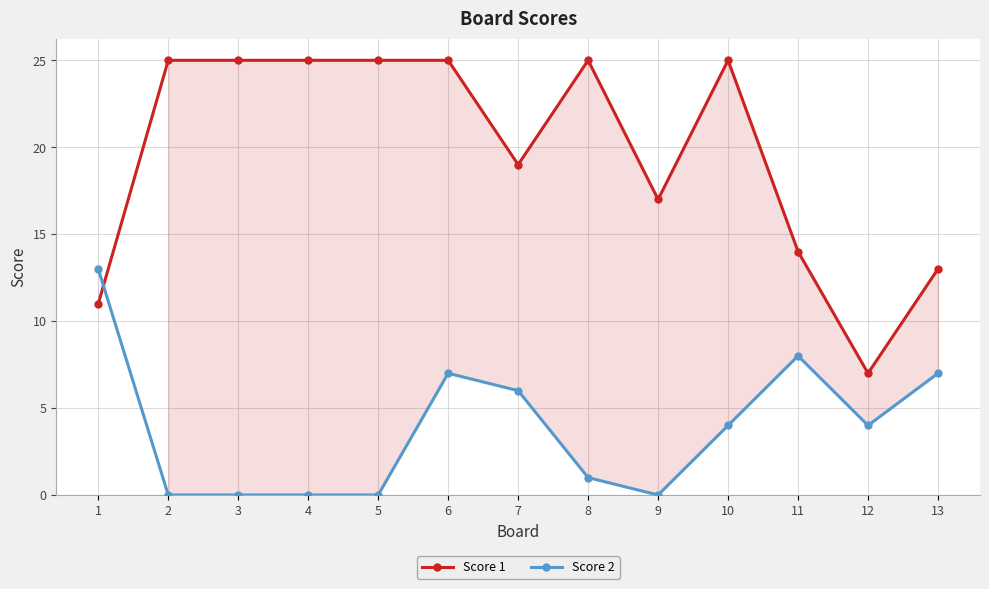

True or false: Score 1 has a value of 25 at 10.

True